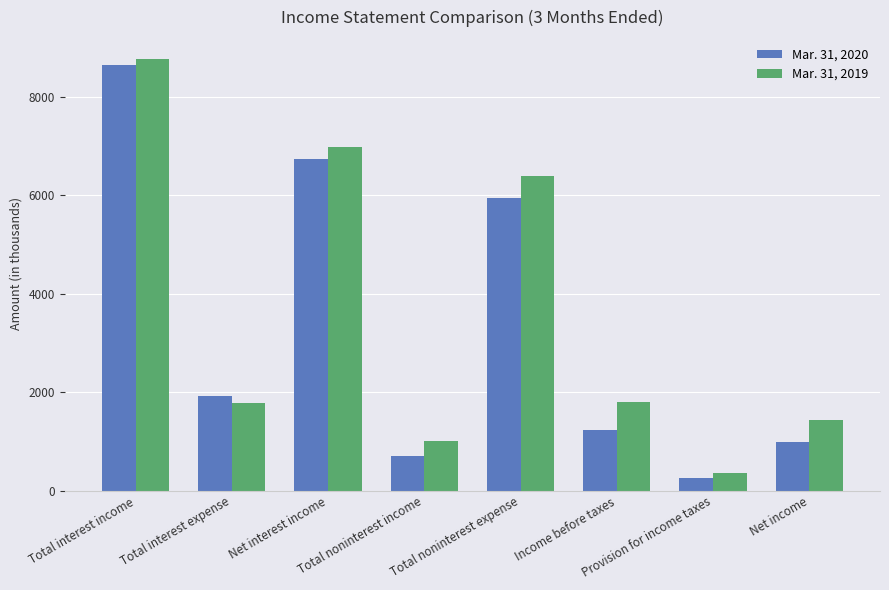

The Mar. 31, 2019 series shows 1802 at Income before taxes. True or false?

True